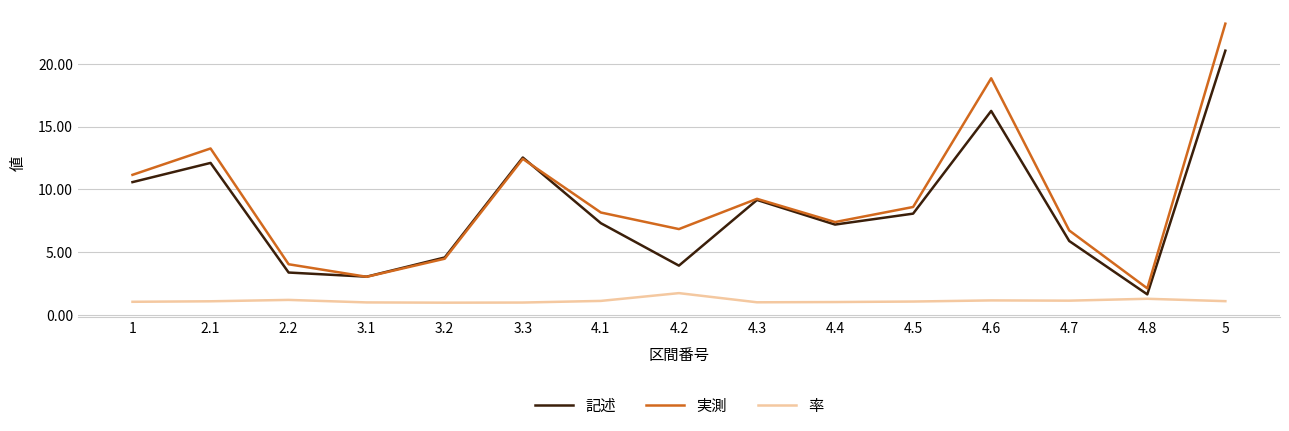

The value of 記述 at 4.4 is 7.2. True or false?

True